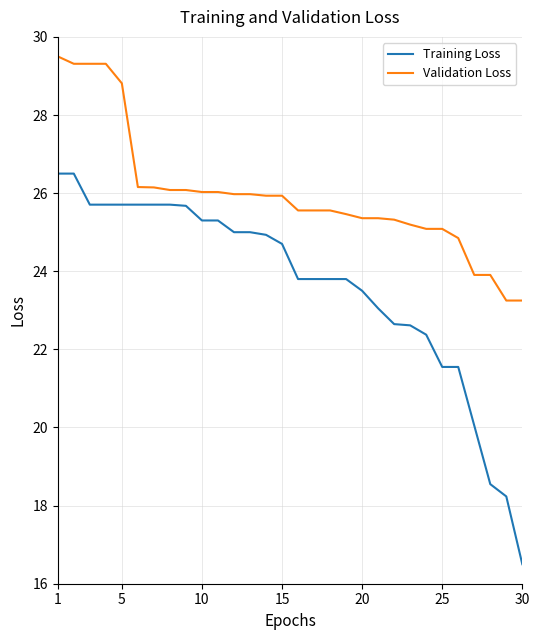

Is this an area chart (filled region under the line)?

No